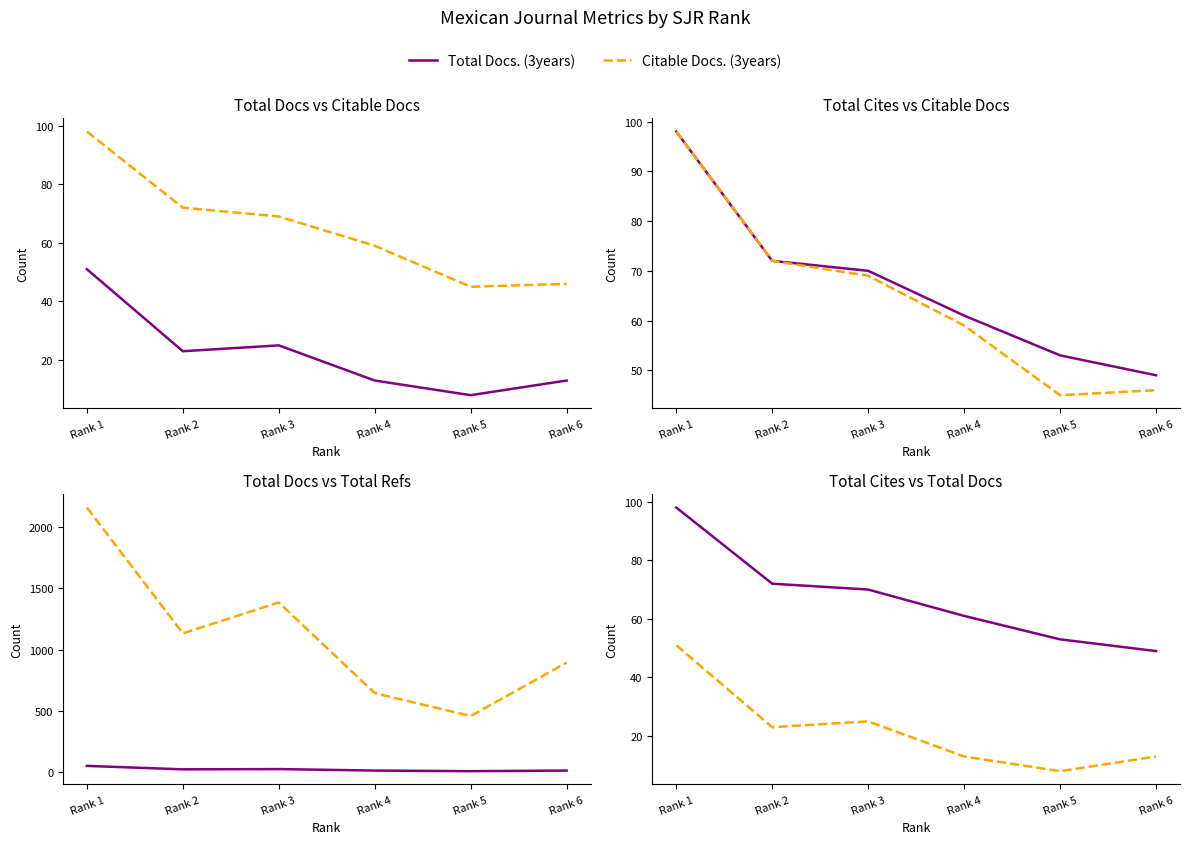

In Total Refs., how many points are lower than both neighbors (excluding endpoints)?

2